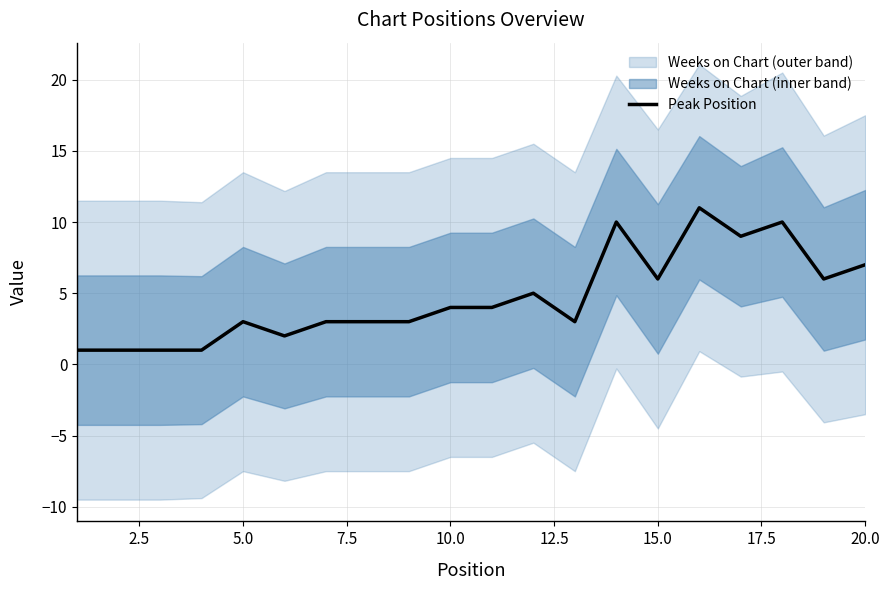

What is the value of the 12th point from the left?

5